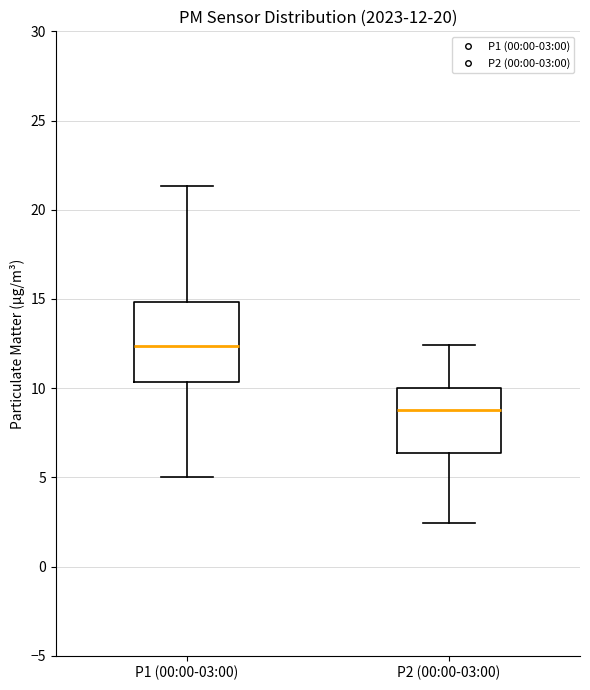

Comparing the boxes themselves (not the whiskers), which one is the tallest?

P1 (00:00-03:00)